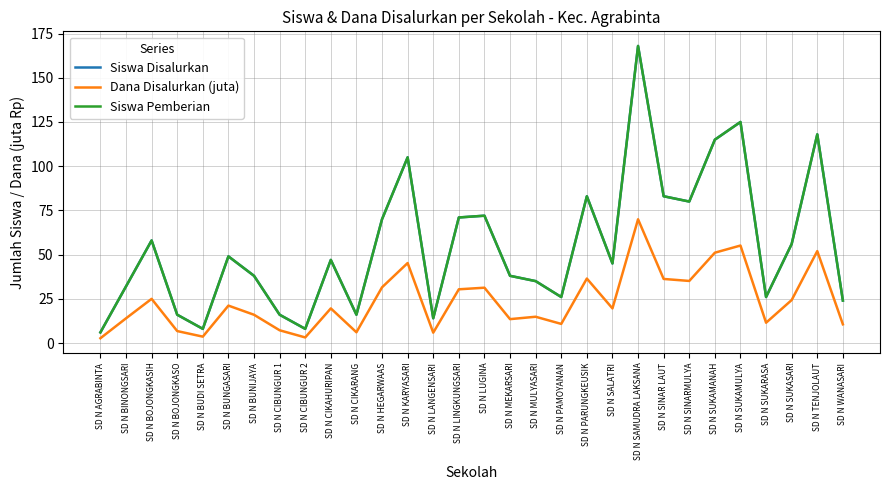

True or false: Siswa Disalurkan and Dana Disalurkan (juta) cross at least once.

False